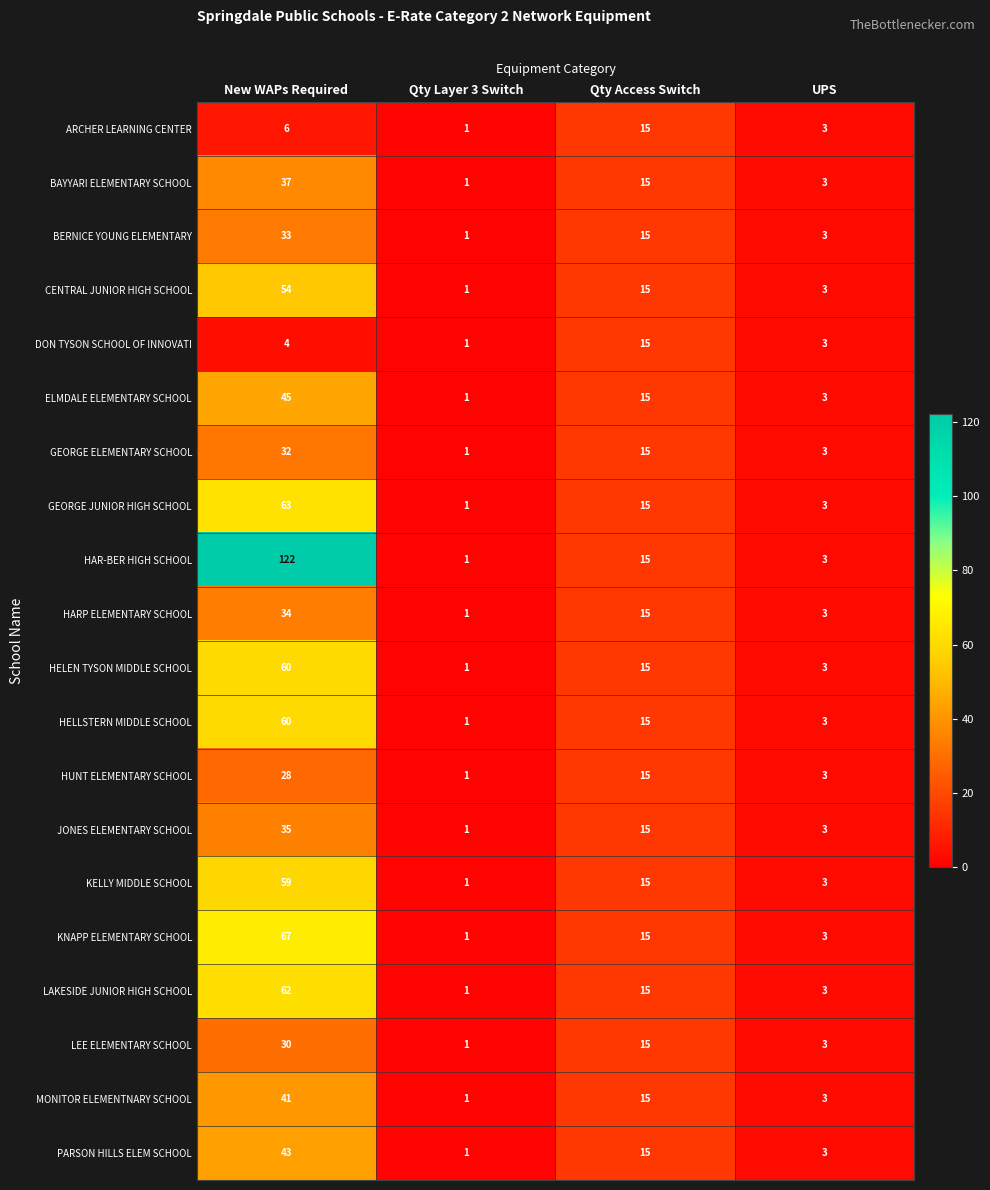

What is the difference between the second highest and second lowest values in the HARP ELEMENTARY SCHOOL series?

12